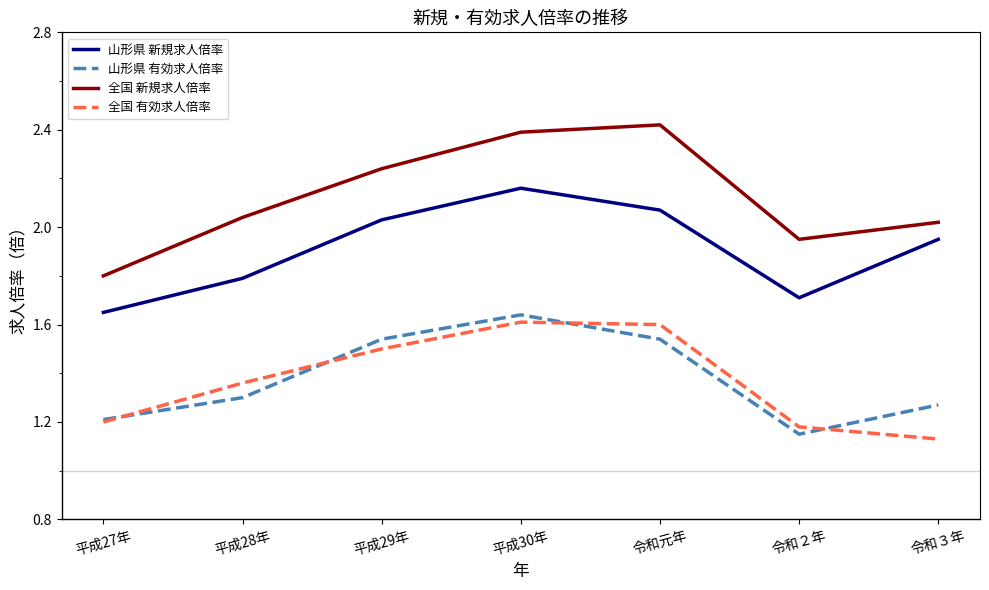

At which category does 全国 新規求人倍率 reach its first local valley?

令和２年